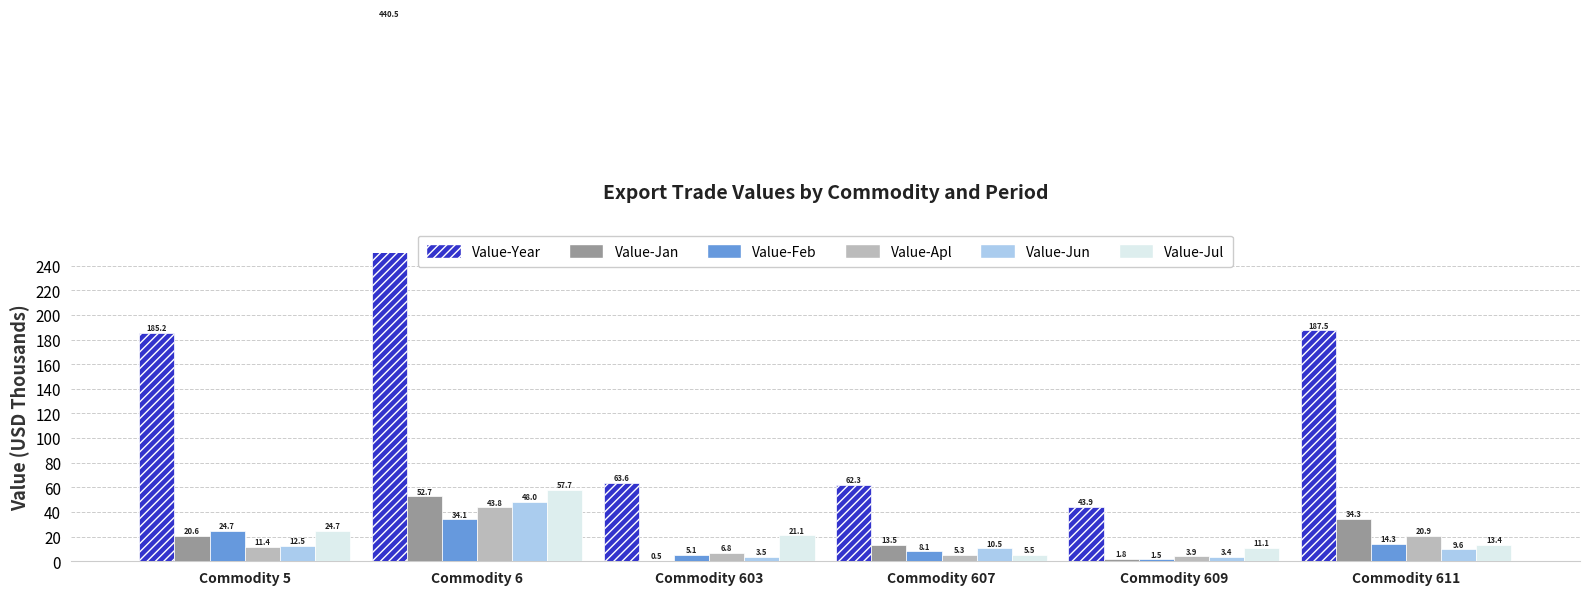

Is the value of Value-Feb at Commodity 609 greater than the value of Value-Year at Commodity 611?

No